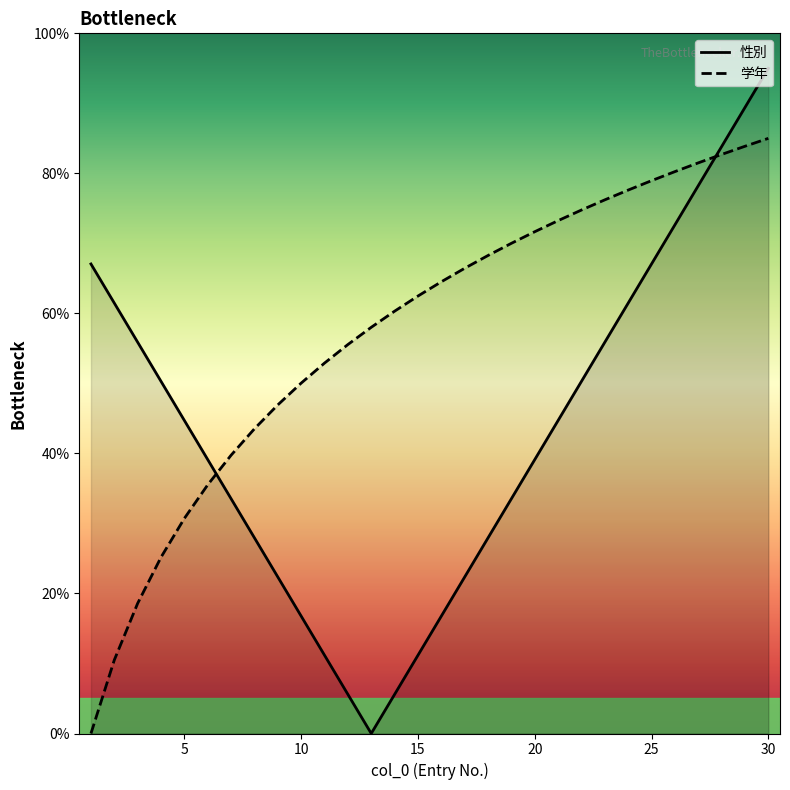

Which label corresponds to the largest value in the chart?

30